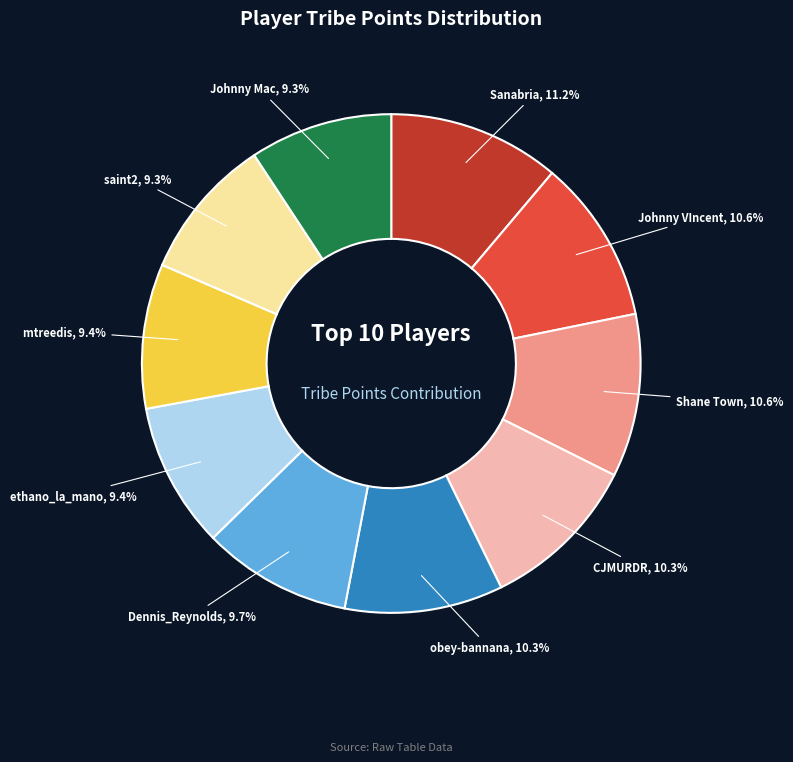

Is there any slice that represents more than half of the pie?

No